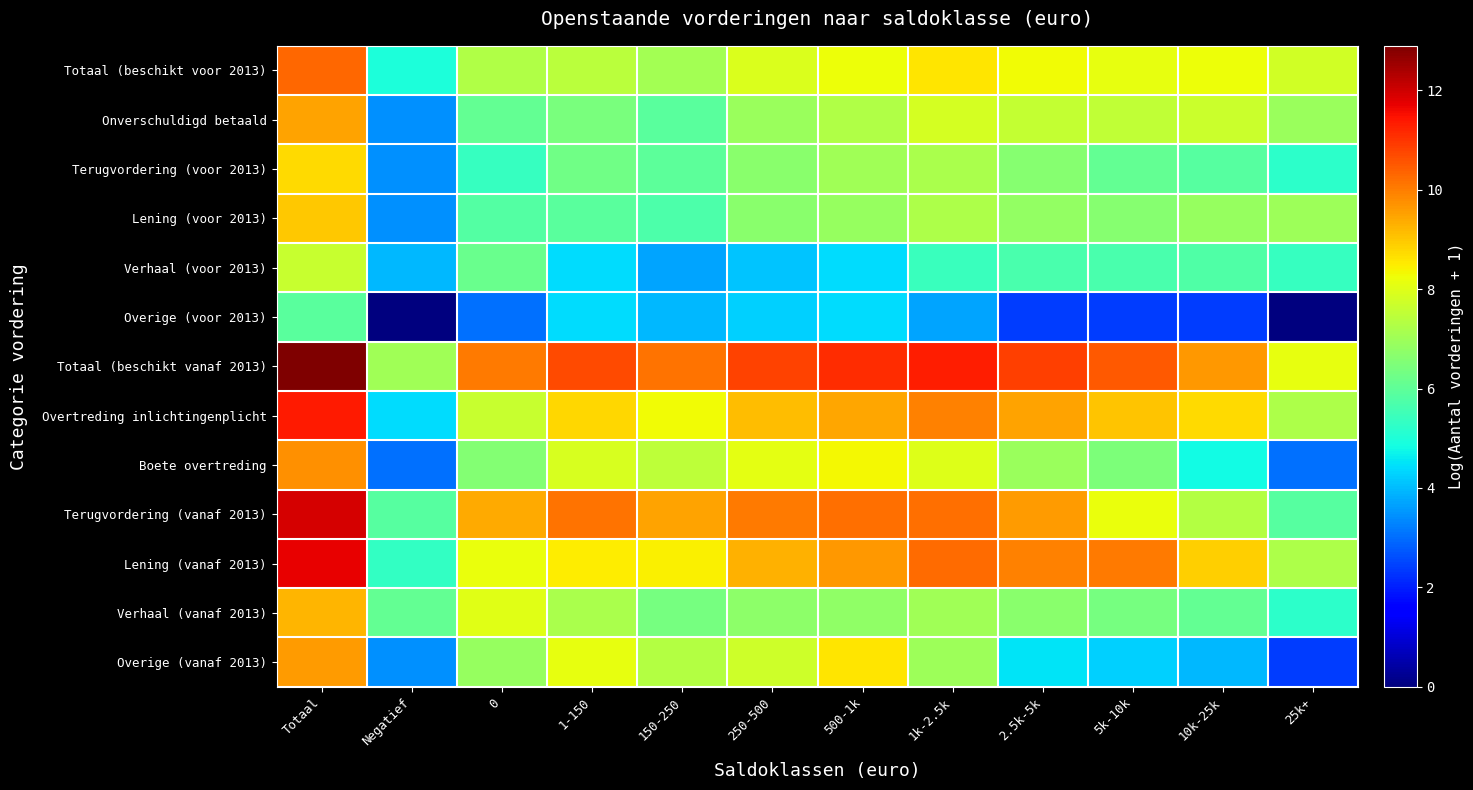

List the series in order of their peak value, lowest first.

Overige (voor 2013), Verhaal (voor 2013), Terugvordering (voor 2013), Lening (voor 2013), Verhaal (vanaf 2013), Onverschuldigd betaald, Overige (vanaf 2013), Boete overtreding, Totaal (beschikt voor 2013), Overtreding inlichtingenplicht, Lening (vanaf 2013), Terugvordering (vanaf 2013), Totaal (beschikt vanaf 2013)